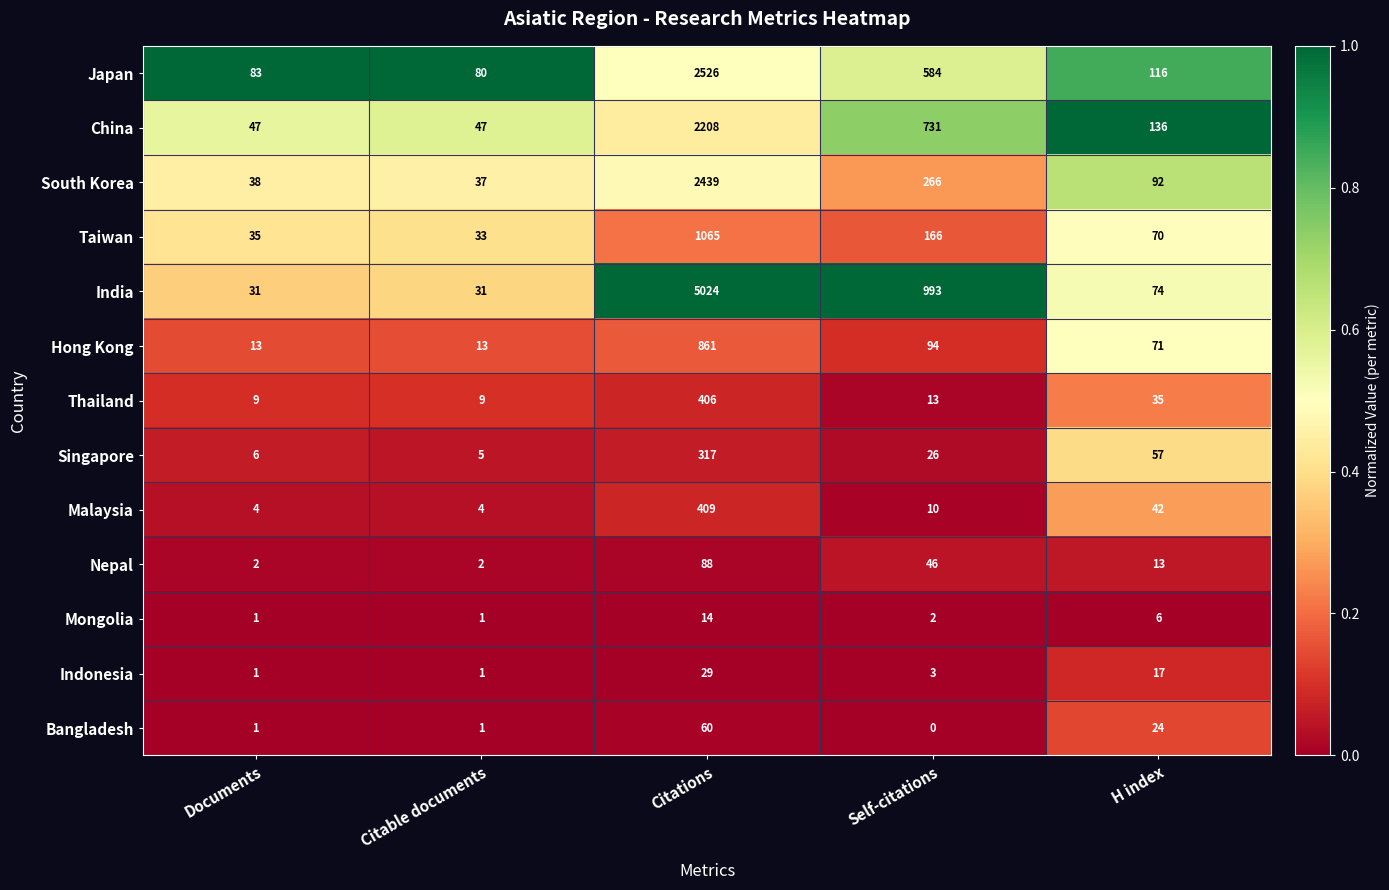

At which category is the sum across all series the highest?

Citations